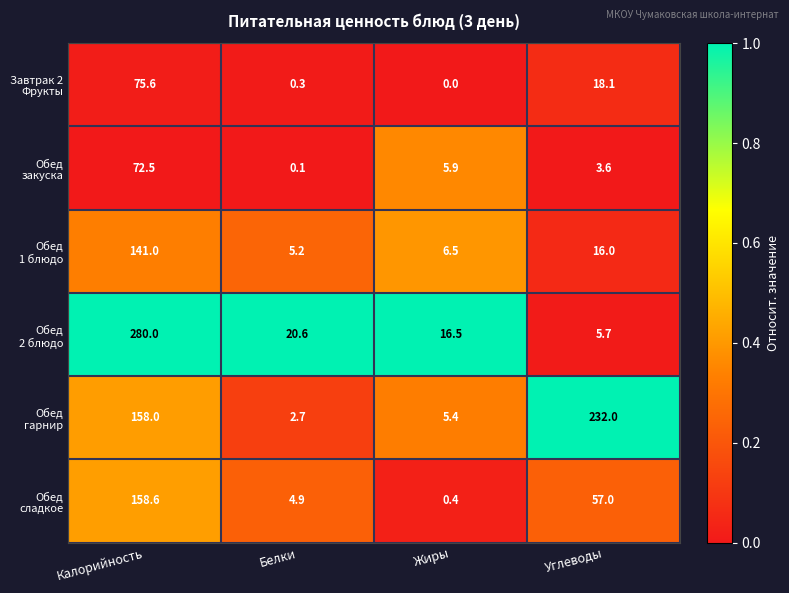

What is the maximum value shown in the chart?

280.0